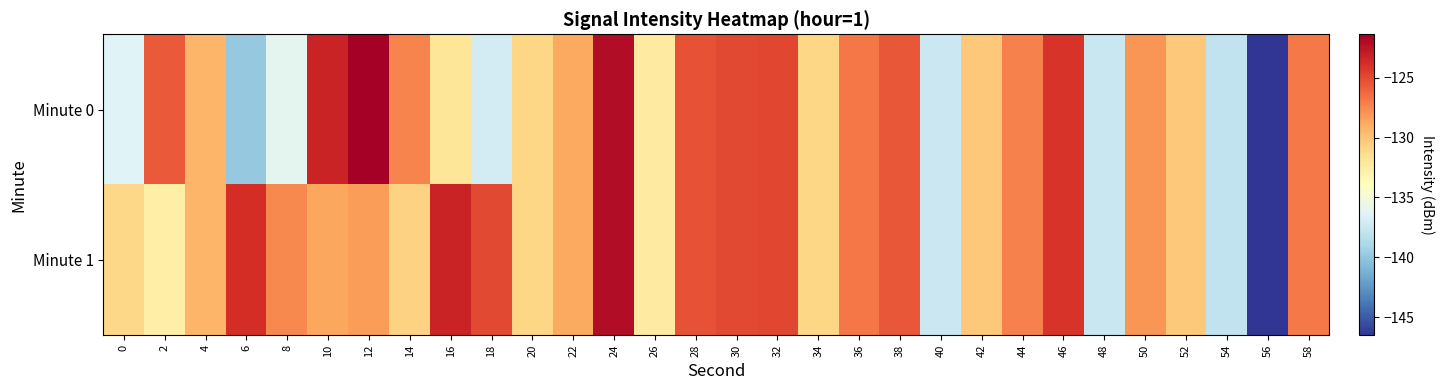

Between 30 and 38, which series saw the biggest shift?

Minute 0